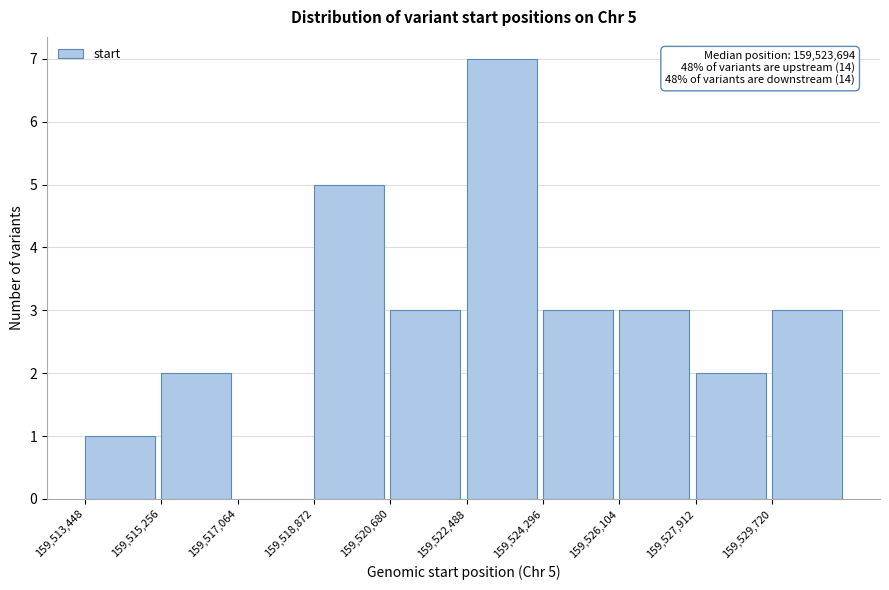

Over which range of the x-axis is the bar tallest?

159522400 to 159524200